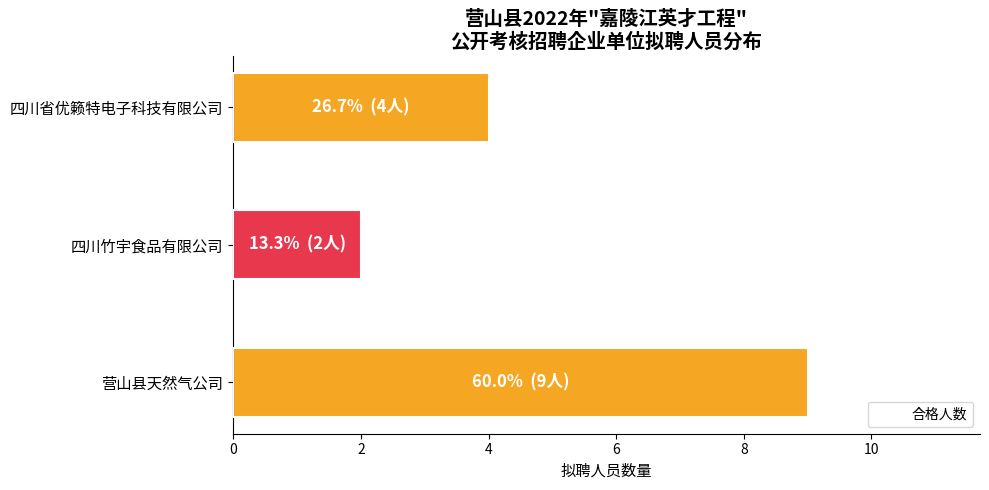

List the labels in order of value, smallest first.

四川竹宇食品有限公司, 四川省优籁特电子科技有限公司, 营山县天然气公司